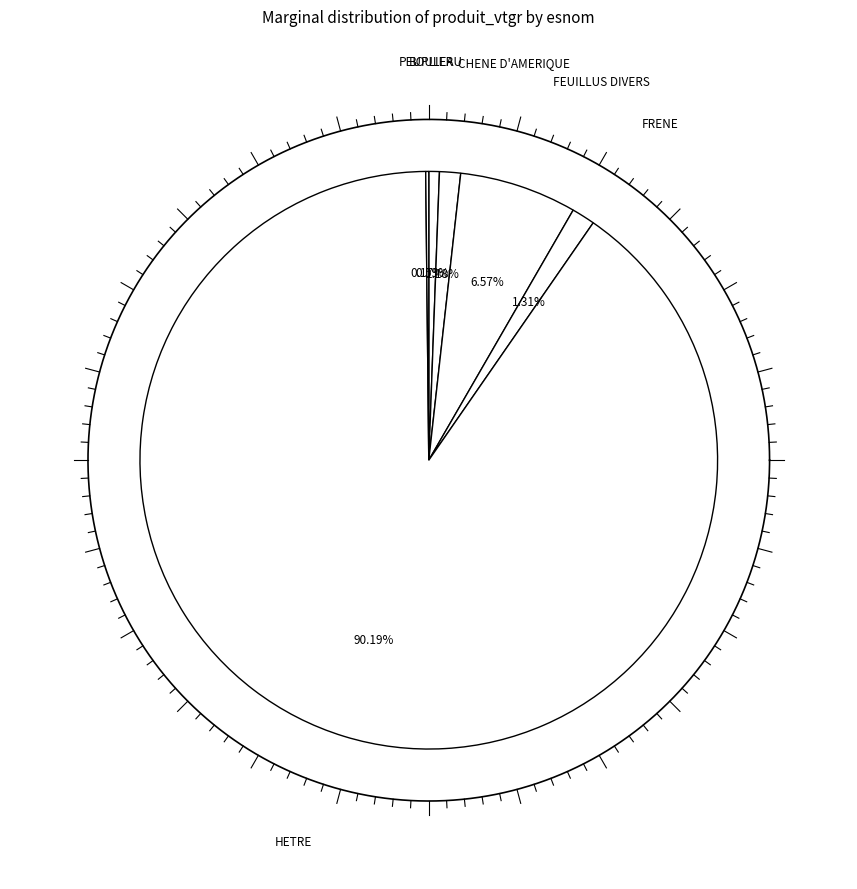

The FRENE slice represents 15% of the pie. True or false?

False